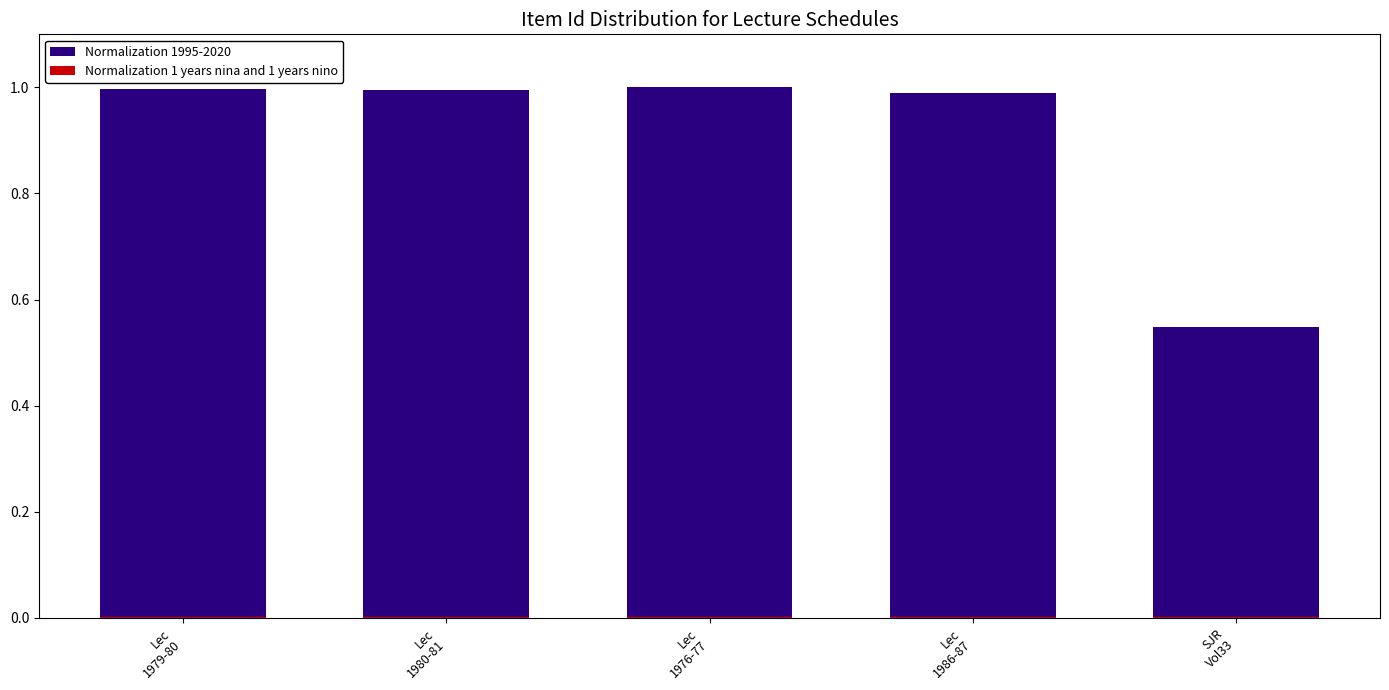

Reading left to right, extract all data points from this chart.

Normalization 1995-2020: 1.0	1.0	1.0	1.0	0.5
Normalization 1 years nina and 1 years nino: 0.0	0.0	0.0	0.0	0.0